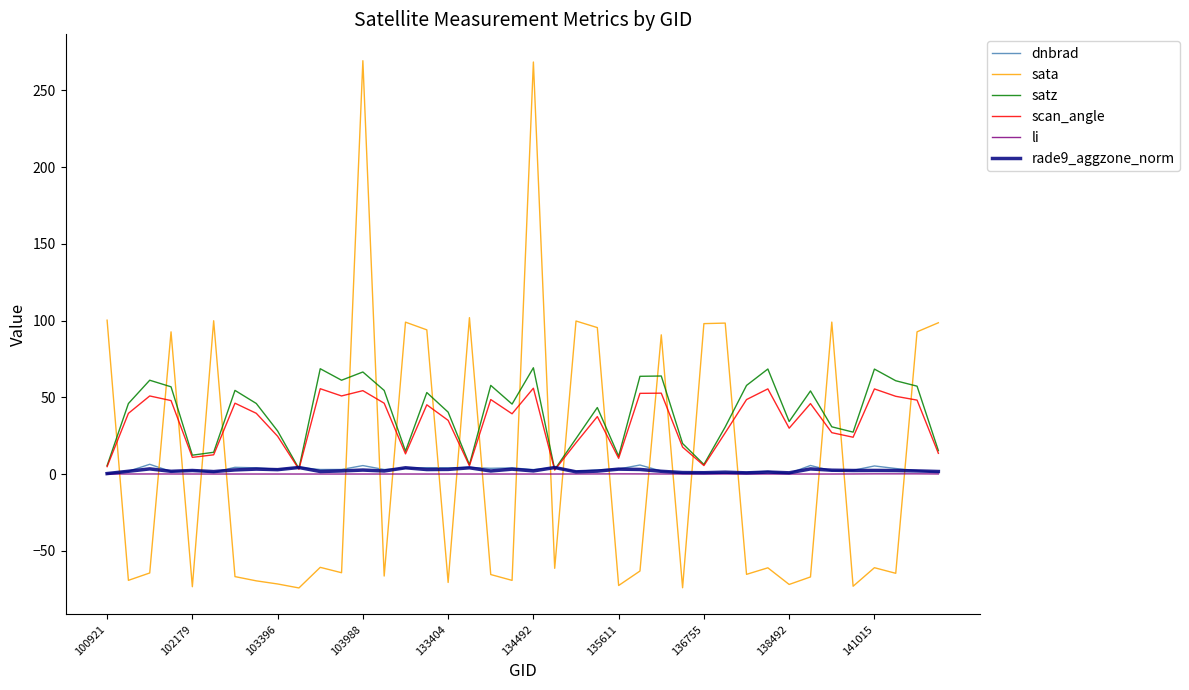

What is the difference between the maximum and minimum values in the li series?

0.1